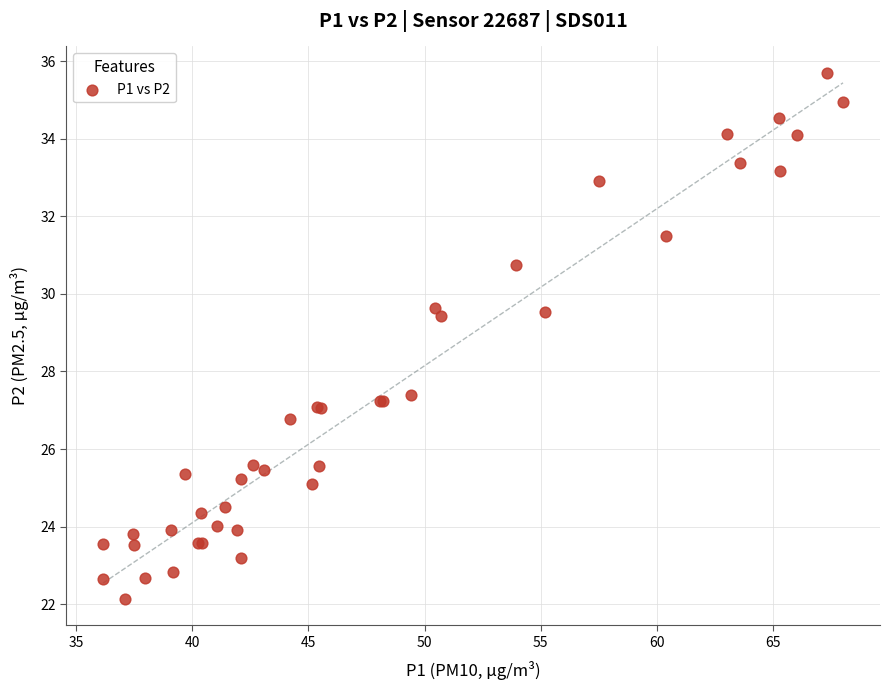

What Y value in the scatter plot is closest to 28?

27.4